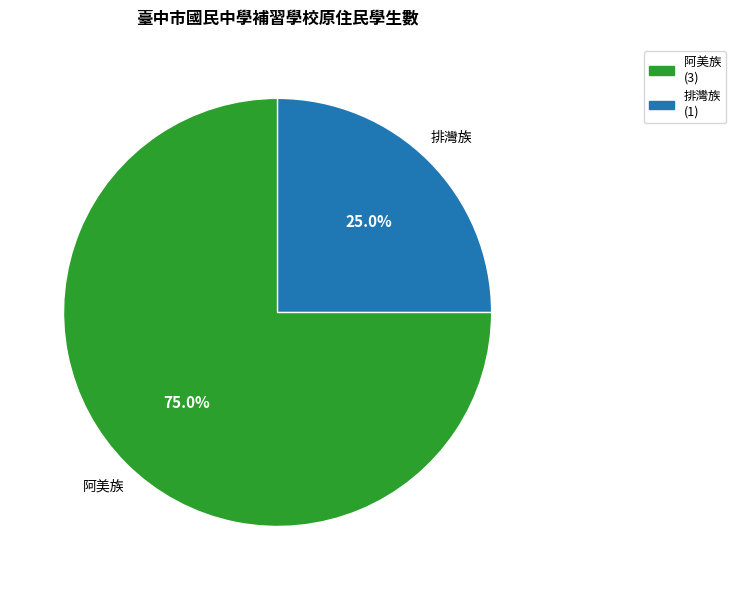

What portion of the pie excludes 阿美族?

25.0%